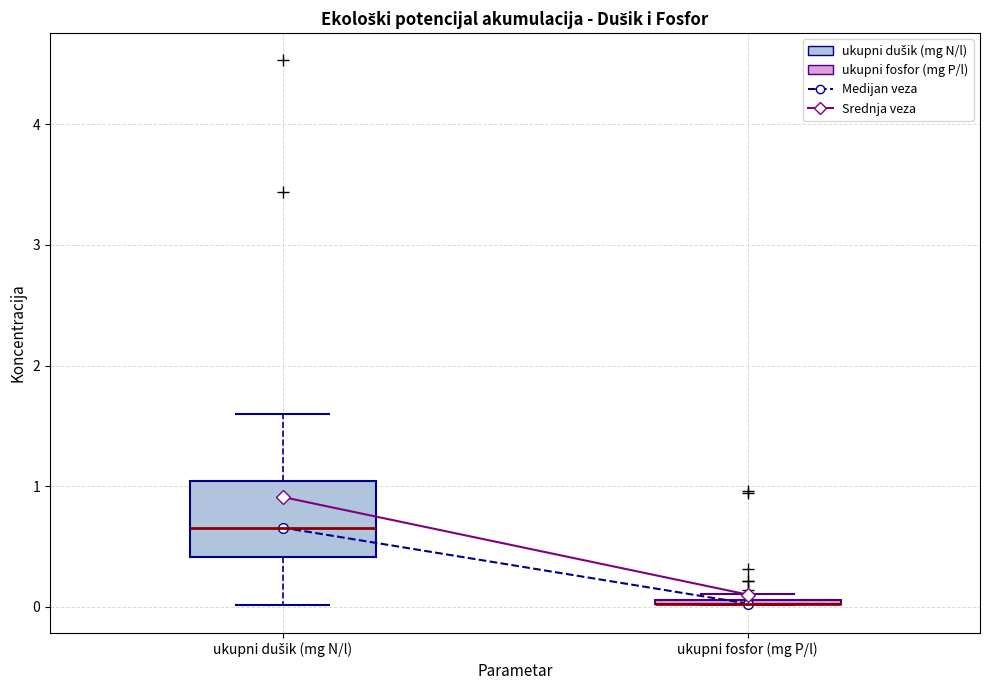

Where does the median line of the box for ukupni dušik (mg N/l) sit on the y-axis? The values are not printed on the chart, so give them approximately, as read against the axis.

0.7